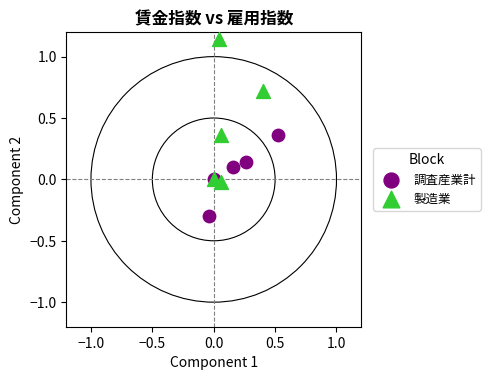

What are all the series names shown in the legend?

調査産業計, 製造業